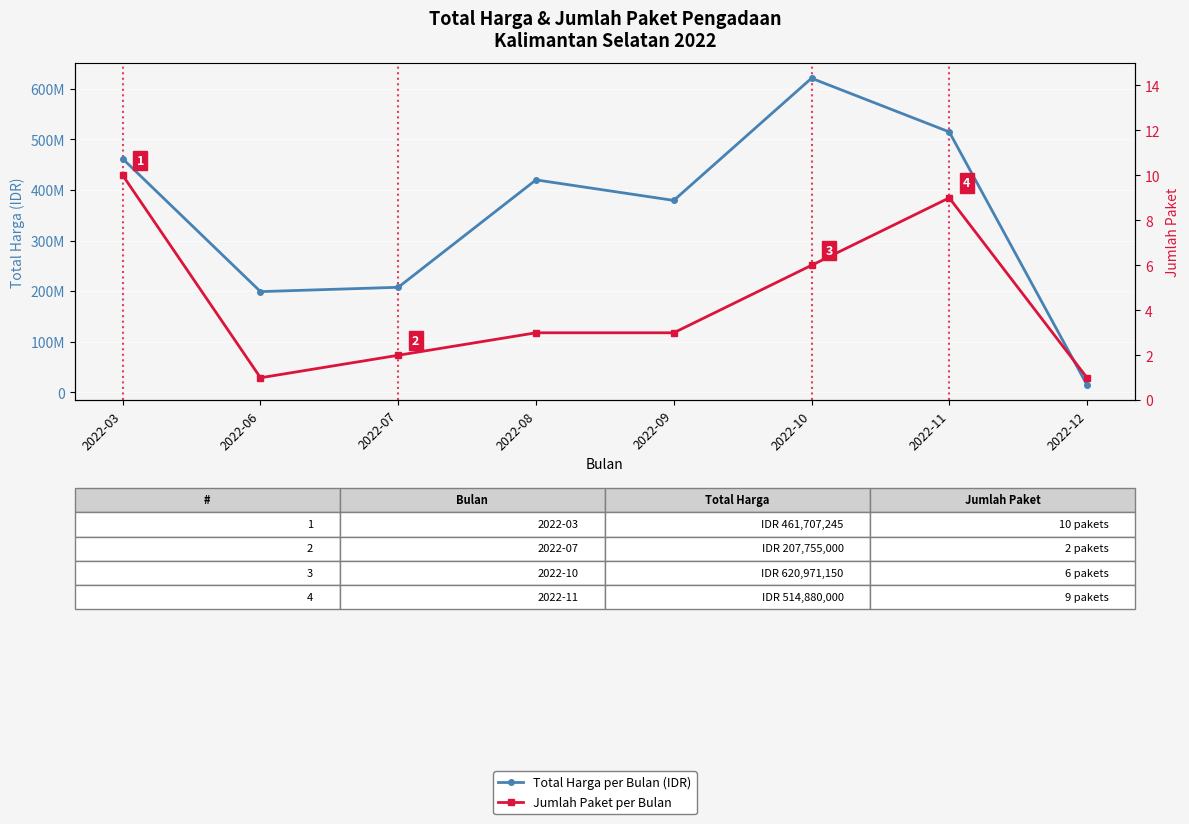

What value does the Total Harga per Bulan (IDR) series have at 2022-12, to the nearest 10?

14750000